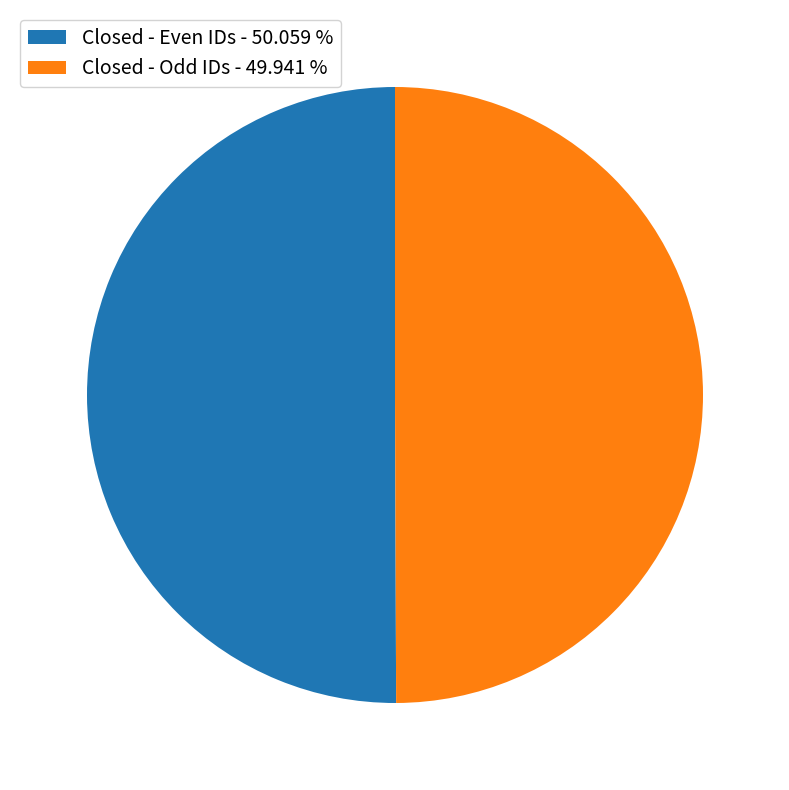

What is the ratio of the value at Closed - Odd IDs - 49.941 % to the value at Closed - Even IDs - 50.059 %?

1.0